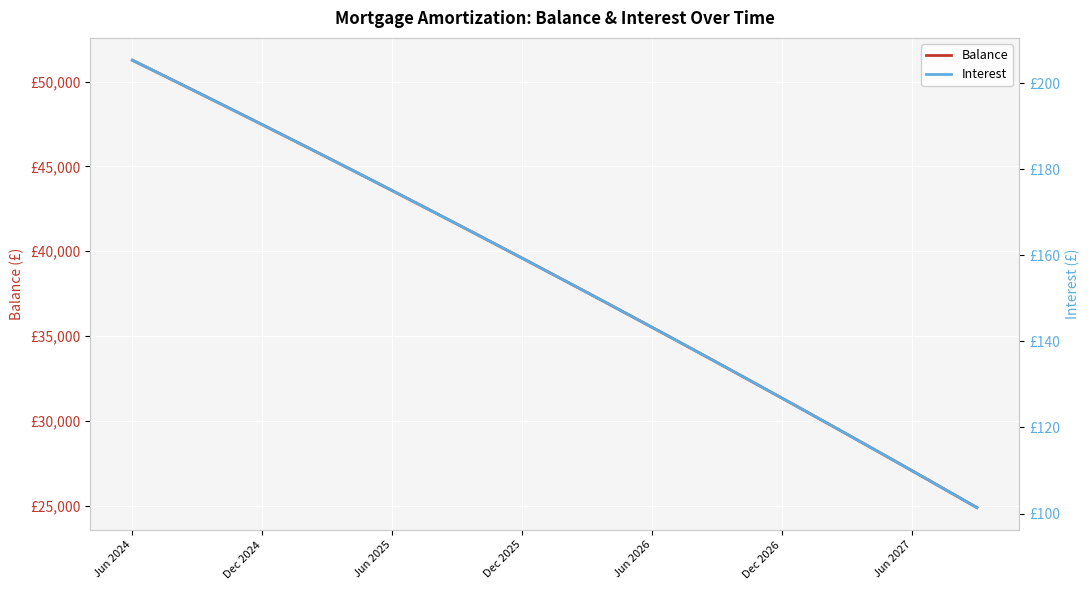

Rank the series by their maximum value, from highest to lowest.

Balance, Interest